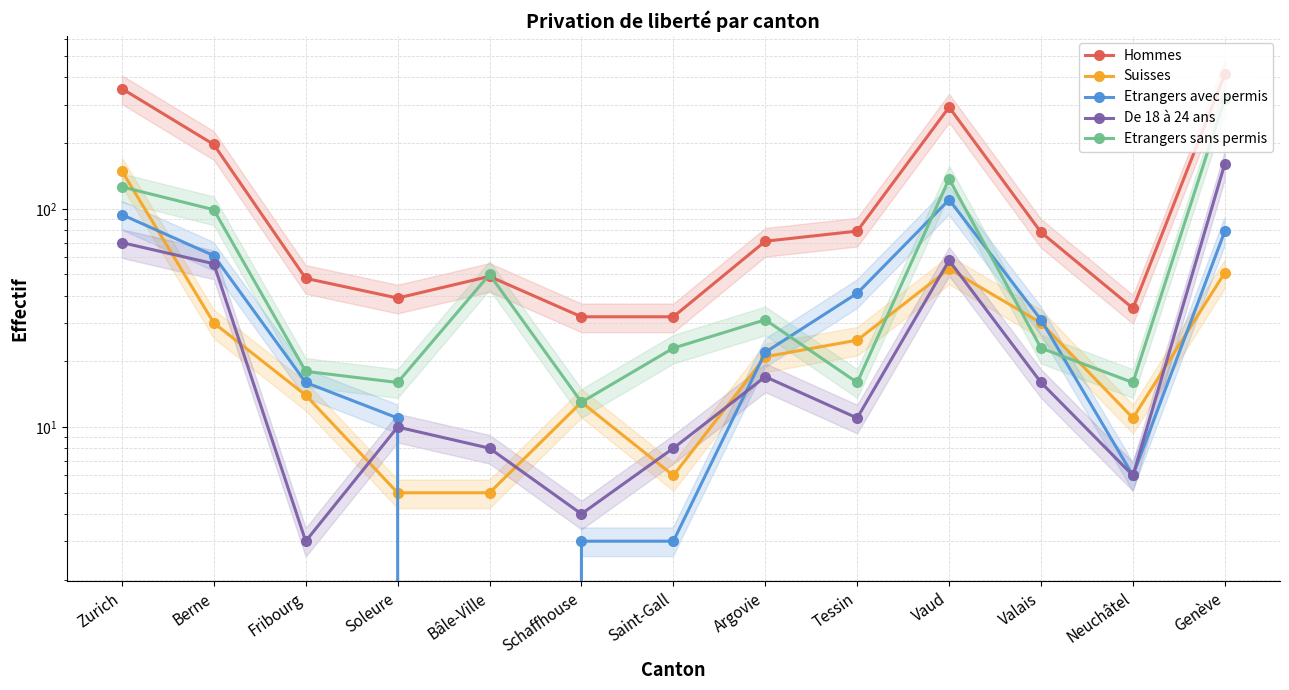

Which series has the widest spread of values?

Hommes